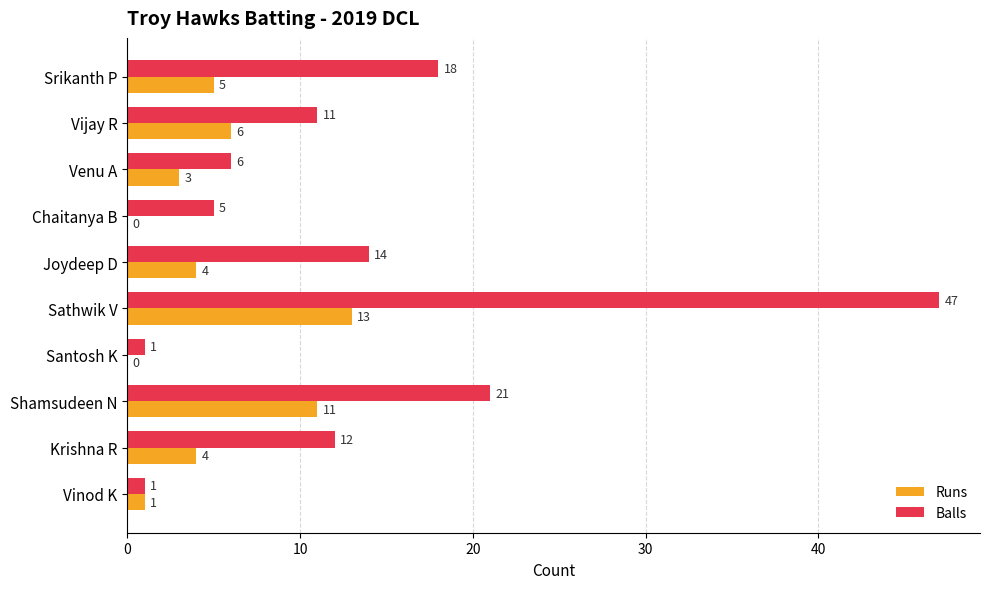

Which label corresponds to the largest value in the chart?

Sathwik V